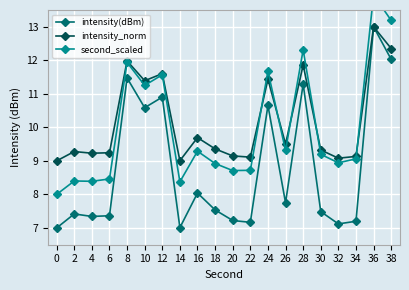

How many lines are shown in the chart?

3